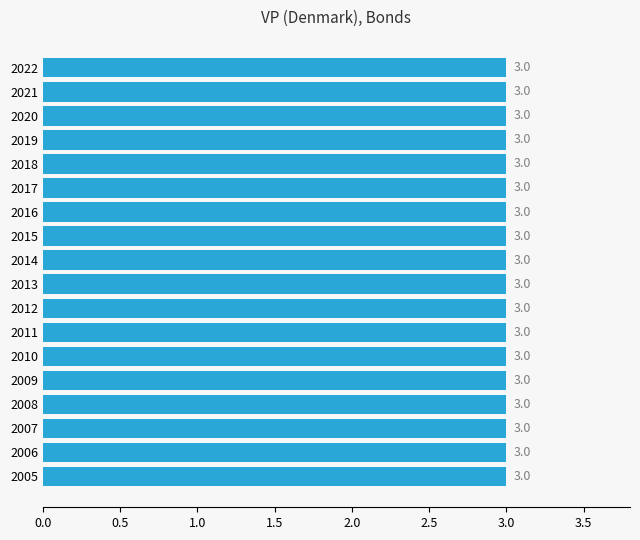

Which series changed the most between 2006 and 2017?

OBS_VALUE